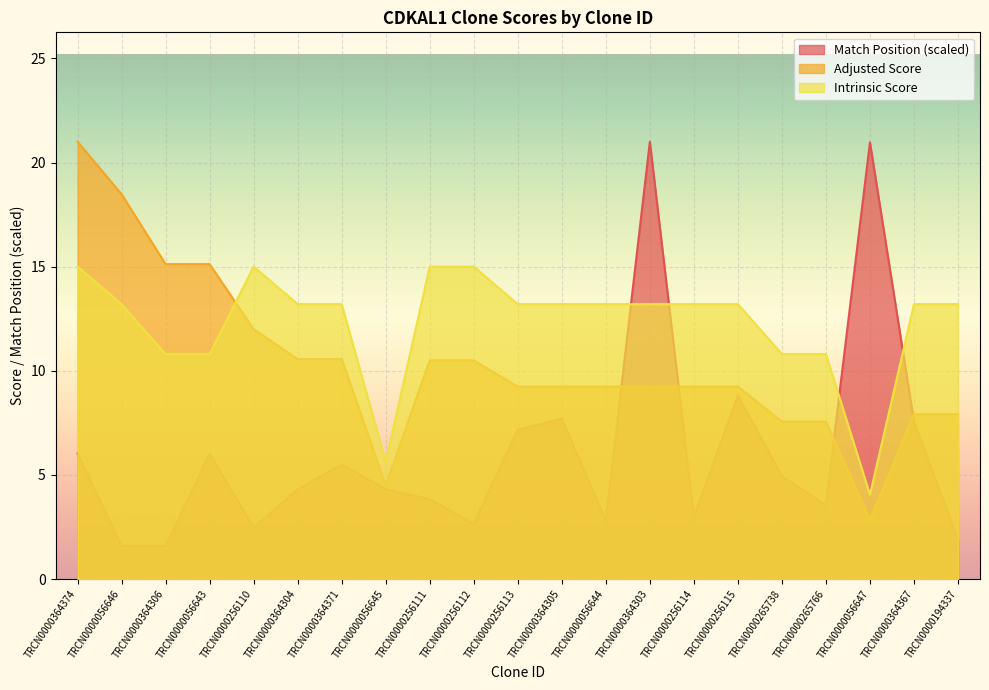

Where does the Adjusted Score series first go above 9?

TRCN0000364374